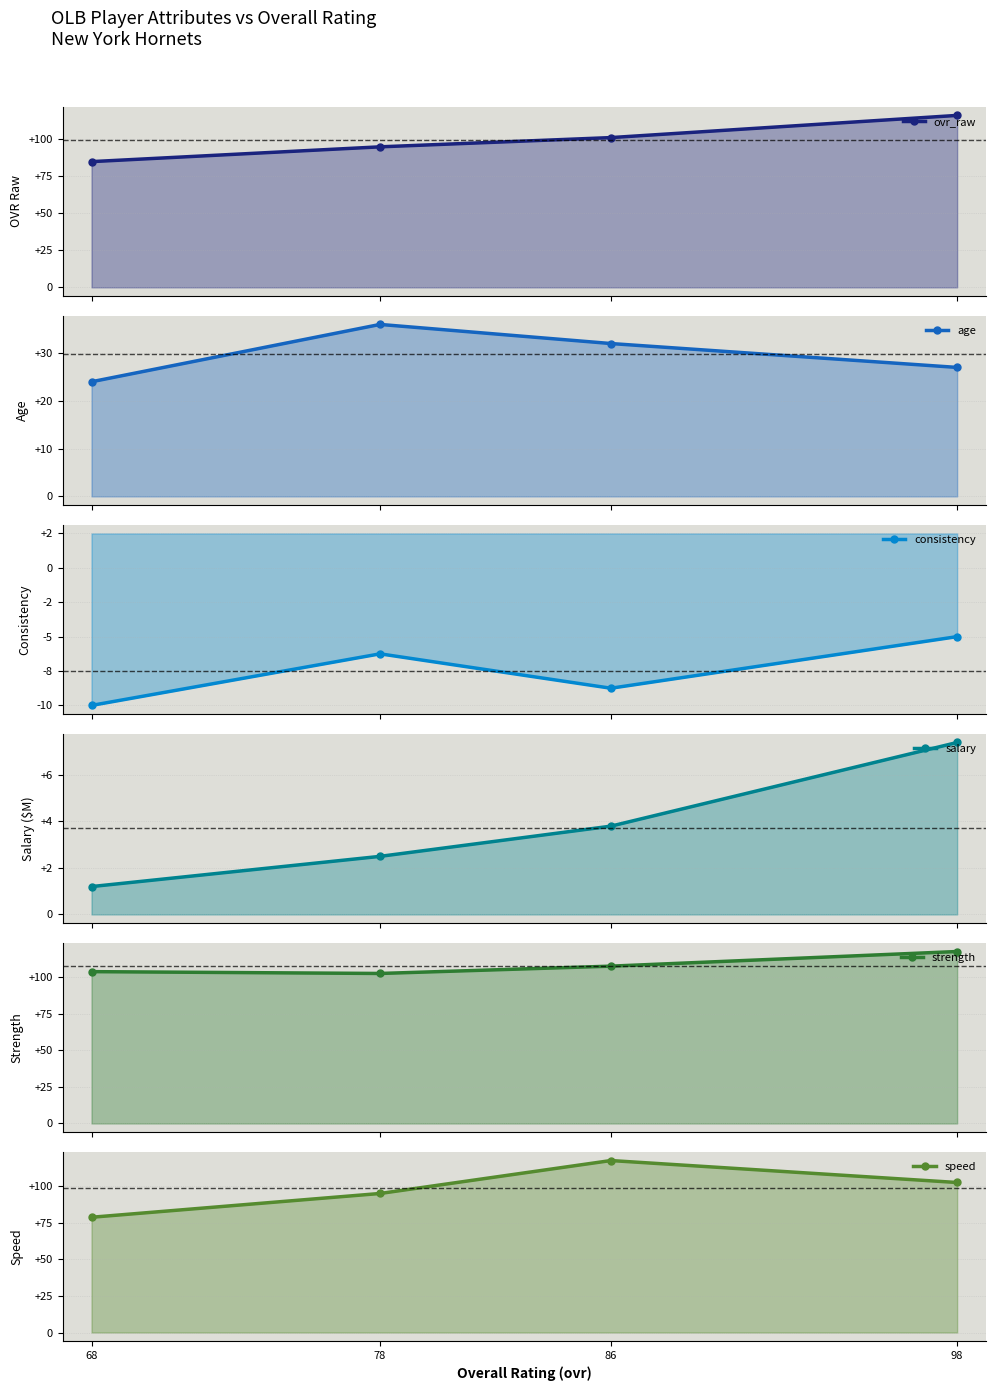

What is the difference between the salary values at 78 and 98?

4.9